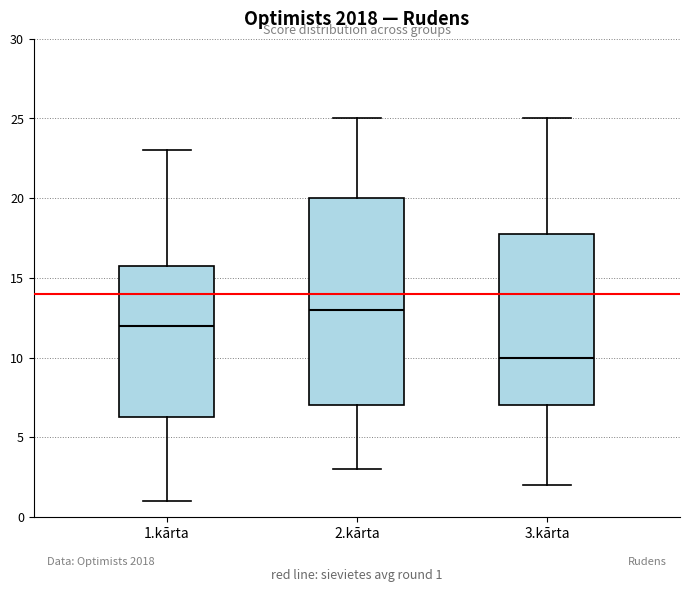

Which box is the tallest, from its lower edge to its upper edge?

2.kārta